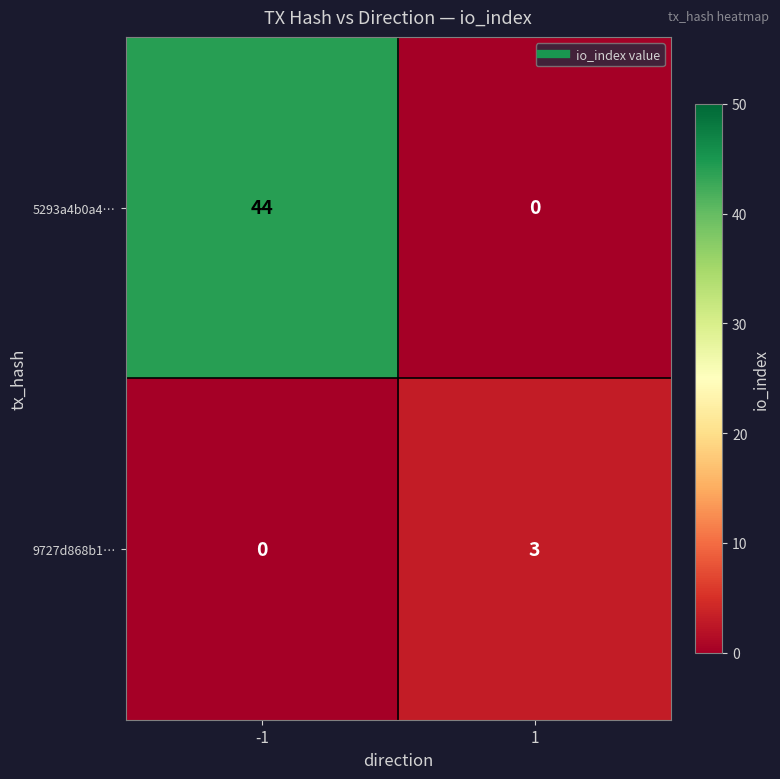

What is the difference between the 5293a4b0a4… values at -1 and 1?

44